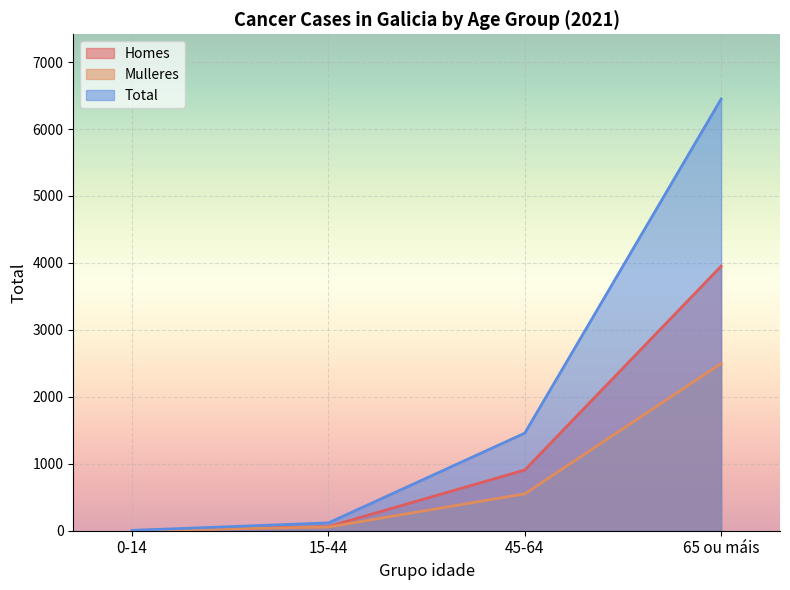

Which series has the largest total across all categories?

Total